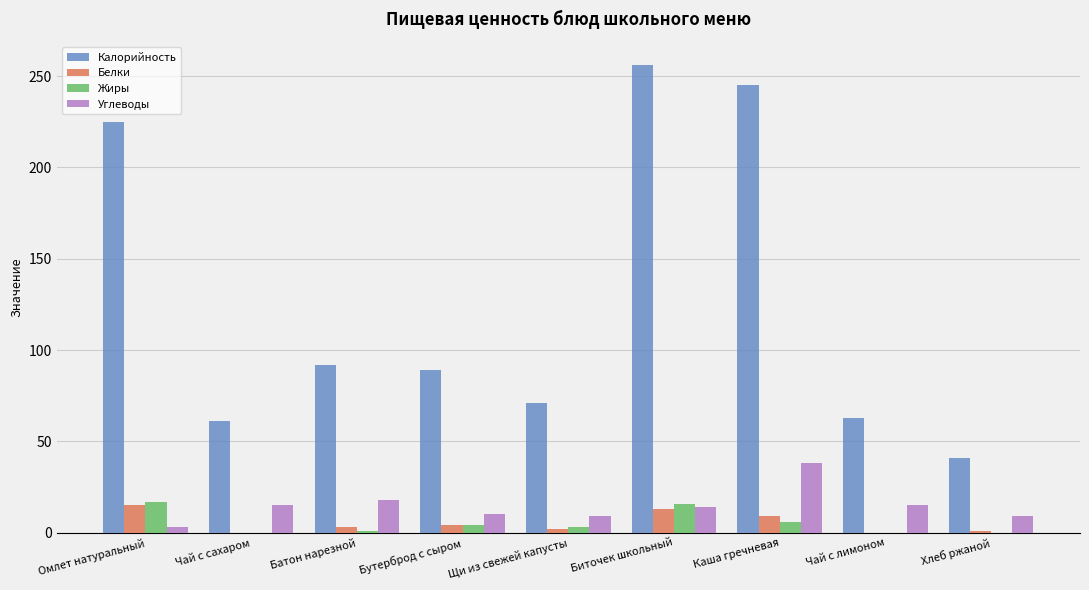

What is the sum of all Белки values?

47